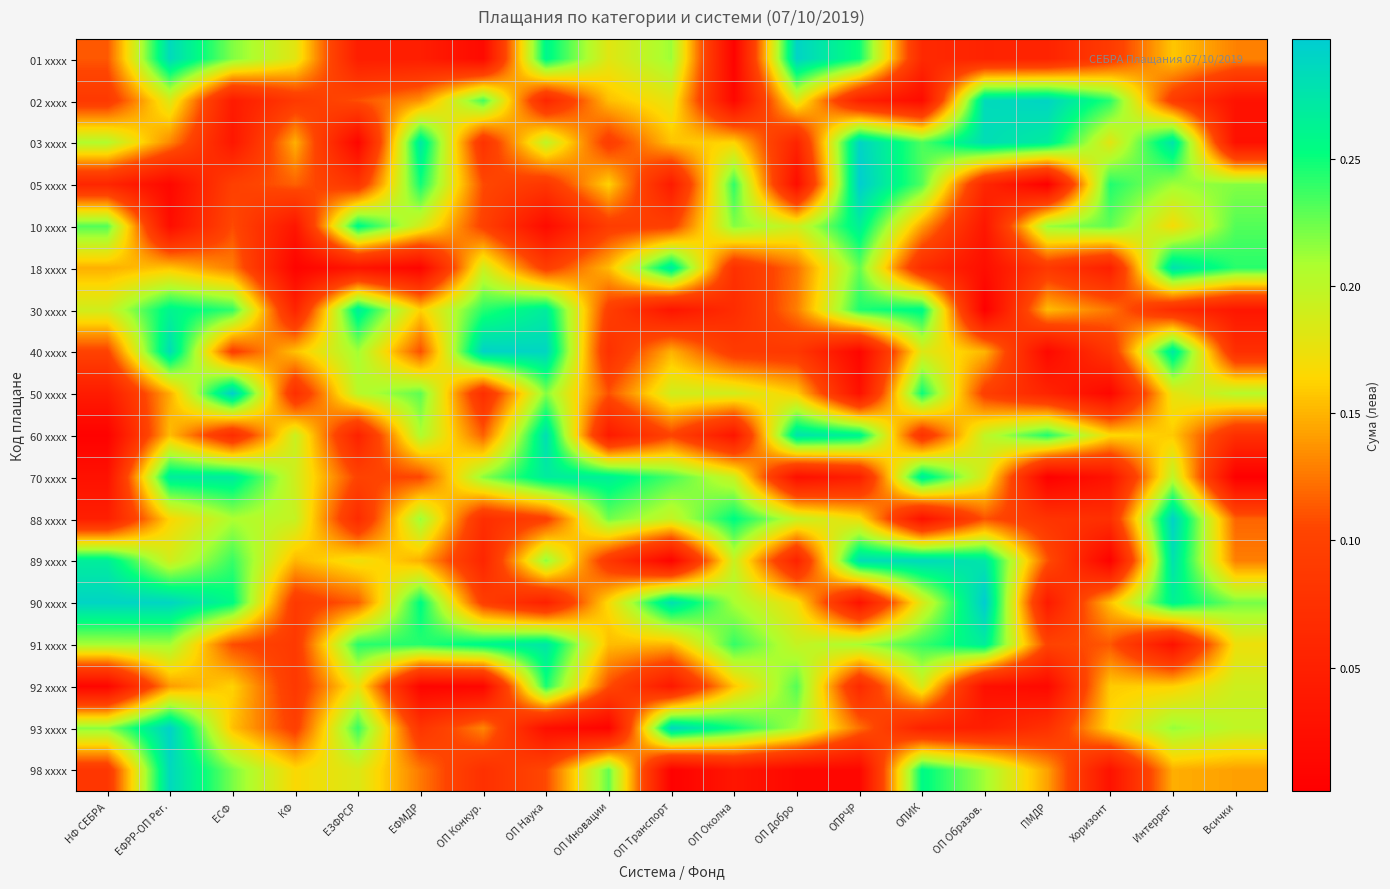

Reading left to right, list all the values displayed in this chart.

01 xxxx: НФ СЕБРА=0.1	ЕФРР-ОП Рег.=0.3	ЕСФ=0.2	КФ=0.2	ЕЗФРСР=0.0	ЕФМДР=0.0	ОП Конкур.=0.0	ОП Наука=0.3	ОП Иновации=0.2	ОП Транспорт=0.2	ОП Околна=0.0	ОП Добро=0.3	ОПРЧР=0.2	ОПИК=0.1	ОП Образов.=0.1	ПМДР=0.1	Хоризонт=0.1	Интеррег=0.2	Всички=0.1
02 xxxx: НФ СЕБРА=0.1	ЕФРР-ОП Рег.=0.2	ЕСФ=0.0	КФ=0.1	ЕЗФРСР=0.1	ЕФМДР=0.1	ОП Конкур.=0.2	ОП Наука=0.1	ОП Иновации=0.2	ОП Транспорт=0.2	ОП Околна=0.0	ОП Добро=0.2	ОПРЧР=0.1	ОПИК=0.0	ОП Образов.=0.3	ПМДР=0.3	Хоризонт=0.2	Интеррег=0.1	Всички=0.0
03 xxxx: НФ СЕБРА=0.2	ЕФРР-ОП Рег.=0.1	ЕСФ=0.0	КФ=0.1	ЕЗФРСР=0.0	ЕФМДР=0.3	ОП Конкур.=0.1	ОП Наука=0.2	ОП Иновации=0.1	ОП Транспорт=0.2	ОП Околна=0.2	ОП Добро=0.1	ОПРЧР=0.3	ОПИК=0.2	ОП Образов.=0.3	ПМДР=0.3	Хоризонт=0.2	Интеррег=0.3	Всички=0.0
05 xxxx: НФ СЕБРА=0.1	ЕФРР-ОП Рег.=0.0	ЕСФ=0.1	КФ=0.1	ЕЗФРСР=0.1	ЕФМДР=0.2	ОП Конкур.=0.1	ОП Наука=0.1	ОП Иновации=0.2	ОП Транспорт=0.0	ОП Околна=0.2	ОП Добро=0.0	ОПРЧР=0.3	ОПИК=0.2	ОП Образов.=0.1	ПМДР=0.0	Хоризонт=0.2	Интеррег=0.2	Всички=0.2
10 xxxx: НФ СЕБРА=0.2	ЕФРР-ОП Рег.=0.0	ЕСФ=0.1	КФ=0.0	ЕЗФРСР=0.3	ЕФМДР=0.2	ОП Конкур.=0.1	ОП Наука=0.0	ОП Иновации=0.1	ОП Транспорт=0.1	ОП Околна=0.2	ОП Добро=0.2	ОПРЧР=0.3	ОПИК=0.1	ОП Образов.=0.0	ПМДР=0.2	Хоризонт=0.2	Интеррег=0.2	Всички=0.2
18 xxxx: НФ СЕБРА=0.1	ЕФРР-ОП Рег.=0.2	ЕСФ=0.1	КФ=0.0	ЕЗФРСР=0.0	ЕФМДР=0.0	ОП Конкур.=0.2	ОП Наука=0.1	ОП Иновации=0.2	ОП Транспорт=0.3	ОП Околна=0.1	ОП Добро=0.1	ОПРЧР=0.2	ОПИК=0.1	ОП Образов.=0.0	ПМДР=0.1	Хоризонт=0.0	Интеррег=0.3	Всички=0.2
30 xxxx: НФ СЕБРА=0.2	ЕФРР-ОП Рег.=0.3	ЕСФ=0.2	КФ=0.1	ЕЗФРСР=0.3	ЕФМДР=0.2	ОП Конкур.=0.2	ОП Наука=0.3	ОП Иновации=0.1	ОП Транспорт=0.0	ОП Околна=0.1	ОП Добро=0.1	ОПРЧР=0.2	ОПИК=0.3	ОП Образов.=0.0	ПМДР=0.2	Хоризонт=0.1	Интеррег=0.1	Всички=0.0
40 xxxx: НФ СЕБРА=0.1	ЕФРР-ОП Рег.=0.3	ЕСФ=0.1	КФ=0.2	ЕЗФРСР=0.2	ЕФМДР=0.1	ОП Конкур.=0.3	ОП Наука=0.3	ОП Иновации=0.1	ОП Транспорт=0.1	ОП Околна=0.1	ОП Добро=0.1	ОПРЧР=0.0	ОПИК=0.2	ОП Образов.=0.2	ПМДР=0.0	Хоризонт=0.1	Интеррег=0.3	Всички=0.1
50 xxxx: НФ СЕБРА=0.0	ЕФРР-ОП Рег.=0.1	ЕСФ=0.3	КФ=0.1	ЕЗФРСР=0.2	ЕФМДР=0.2	ОП Конкур.=0.1	ОП Наука=0.2	ОП Иновации=0.1	ОП Транспорт=0.2	ОП Околна=0.2	ОП Добро=0.2	ОПРЧР=0.0	ОПИК=0.3	ОП Образов.=0.1	ПМДР=0.1	Хоризонт=0.0	Интеррег=0.2	Всички=0.2
60 xxxx: НФ СЕБРА=0.0	ЕФРР-ОП Рег.=0.2	ЕСФ=0.1	КФ=0.2	ЕЗФРСР=0.1	ЕФМДР=0.2	ОП Конкур.=0.1	ОП Наука=0.3	ОП Иновации=0.0	ОП Транспорт=0.1	ОП Околна=0.0	ОП Добро=0.3	ОПРЧР=0.3	ОПИК=0.1	ОП Образов.=0.2	ПМДР=0.2	Хоризонт=0.2	Интеррег=0.2	Всички=0.1
70 xxxx: НФ СЕБРА=0.0	ЕФРР-ОП Рег.=0.3	ЕСФ=0.3	КФ=0.2	ЕЗФРСР=0.1	ЕФМДР=0.1	ОП Конкур.=0.2	ОП Наука=0.3	ОП Иновации=0.3	ОП Транспорт=0.2	ОП Околна=0.2	ОП Добро=0.0	ОПРЧР=0.0	ОПИК=0.3	ОП Образов.=0.2	ПМДР=0.0	Хоризонт=0.0	Интеррег=0.2	Всички=0.0
88 xxxx: НФ СЕБРА=0.0	ЕФРР-ОП Рег.=0.2	ЕСФ=0.2	КФ=0.2	ЕЗФРСР=0.1	ЕФМДР=0.2	ОП Конкур.=0.1	ОП Наука=0.1	ОП Иновации=0.2	ОП Транспорт=0.2	ОП Околна=0.3	ОП Добро=0.2	ОПРЧР=0.2	ОПИК=0.0	ОП Образов.=0.1	ПМДР=0.1	Хоризонт=0.1	Интеррег=0.3	Всички=0.1
89 xxxx: НФ СЕБРА=0.3	ЕФРР-ОП Рег.=0.2	ЕСФ=0.2	КФ=0.2	ЕЗФРСР=0.2	ЕФМДР=0.1	ОП Конкур.=0.1	ОП Наука=0.2	ОП Иновации=0.1	ОП Транспорт=0.0	ОП Околна=0.2	ОП Добро=0.1	ОПРЧР=0.3	ОПИК=0.3	ОП Образов.=0.3	ПМДР=0.1	Хоризонт=0.0	Интеррег=0.3	Всички=0.1
90 xxxx: НФ СЕБРА=0.3	ЕФРР-ОП Рег.=0.3	ЕСФ=0.3	КФ=0.1	ЕЗФРСР=0.1	ЕФМДР=0.3	ОП Конкур.=0.1	ОП Наука=0.1	ОП Иновации=0.2	ОП Транспорт=0.3	ОП Околна=0.2	ОП Добро=0.2	ОПРЧР=0.0	ОПИК=0.2	ОП Образов.=0.3	ПМДР=0.0	Хоризонт=0.2	Интеррег=0.3	Всички=0.2
91 xxxx: НФ СЕБРА=0.2	ЕФРР-ОП Рег.=0.2	ЕСФ=0.1	КФ=0.1	ЕЗФРСР=0.2	ЕФМДР=0.2	ОП Конкур.=0.3	ОП Наука=0.3	ОП Иновации=0.2	ОП Транспорт=0.2	ОП Околна=0.2	ОП Добро=0.2	ОПРЧР=0.2	ОПИК=0.2	ОП Образов.=0.3	ПМДР=0.1	Хоризонт=0.1	Интеррег=0.0	Всички=0.2
92 xxxx: НФ СЕБРА=0.0	ЕФРР-ОП Рег.=0.1	ЕСФ=0.2	КФ=0.1	ЕЗФРСР=0.2	ЕФМДР=0.0	ОП Конкур.=0.0	ОП Наука=0.2	ОП Иновации=0.1	ОП Транспорт=0.0	ОП Околна=0.2	ОП Добро=0.2	ОПРЧР=0.1	ОПИК=0.2	ОП Образов.=0.0	ПМДР=0.0	Хоризонт=0.2	Интеррег=0.2	Всички=0.2
93 xxxx: НФ СЕБРА=0.2	ЕФРР-ОП Рег.=0.3	ЕСФ=0.2	КФ=0.1	ЕЗФРСР=0.2	ЕФМДР=0.1	ОП Конкур.=0.1	ОП Наука=0.0	ОП Иновации=0.0	ОП Транспорт=0.3	ОП Околна=0.3	ОП Добро=0.2	ОПРЧР=0.1	ОПИК=0.1	ОП Образов.=0.0	ПМДР=0.1	Хоризонт=0.2	Интеррег=0.2	Всички=0.2
98 xxxx: НФ СЕБРА=0.1	ЕФРР-ОП Рег.=0.3	ЕСФ=0.2	КФ=0.2	ЕЗФРСР=0.2	ЕФМДР=0.1	ОП Конкур.=0.1	ОП Наука=0.1	ОП Иновации=0.2	ОП Транспорт=0.0	ОП Околна=0.0	ОП Добро=0.0	ОПРЧР=0.0	ОПИК=0.3	ОП Образов.=0.2	ПМДР=0.1	Хоризонт=0.0	Интеррег=0.1	Всички=0.1